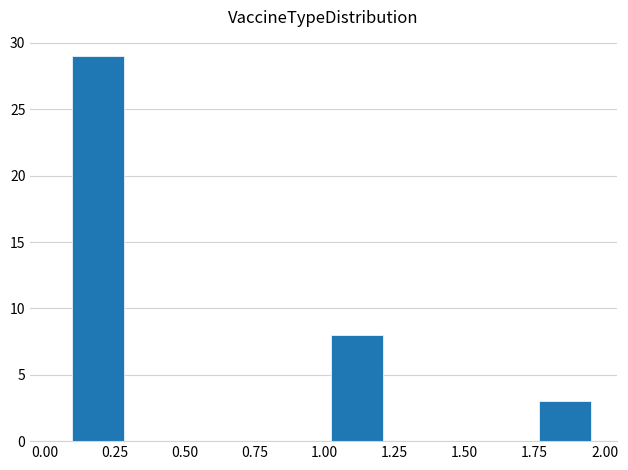

Around what value on the x-axis is the tallest bar? Give the approximate position of its centre, as read against the axis.

0.20